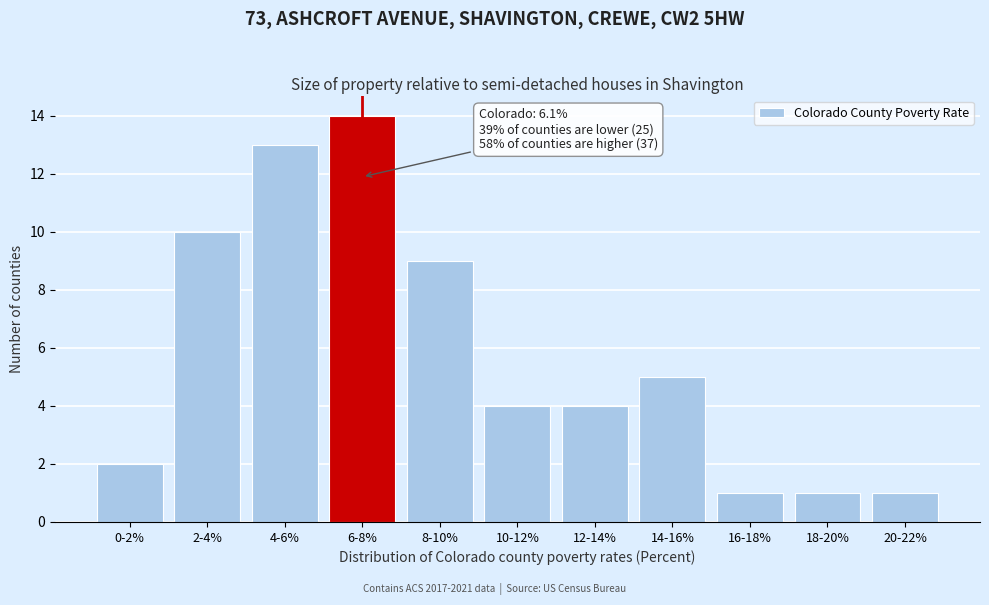

Reading left to right, extract all data points from this chart.

2	10	13	14	9	4	4	5	1	1	1